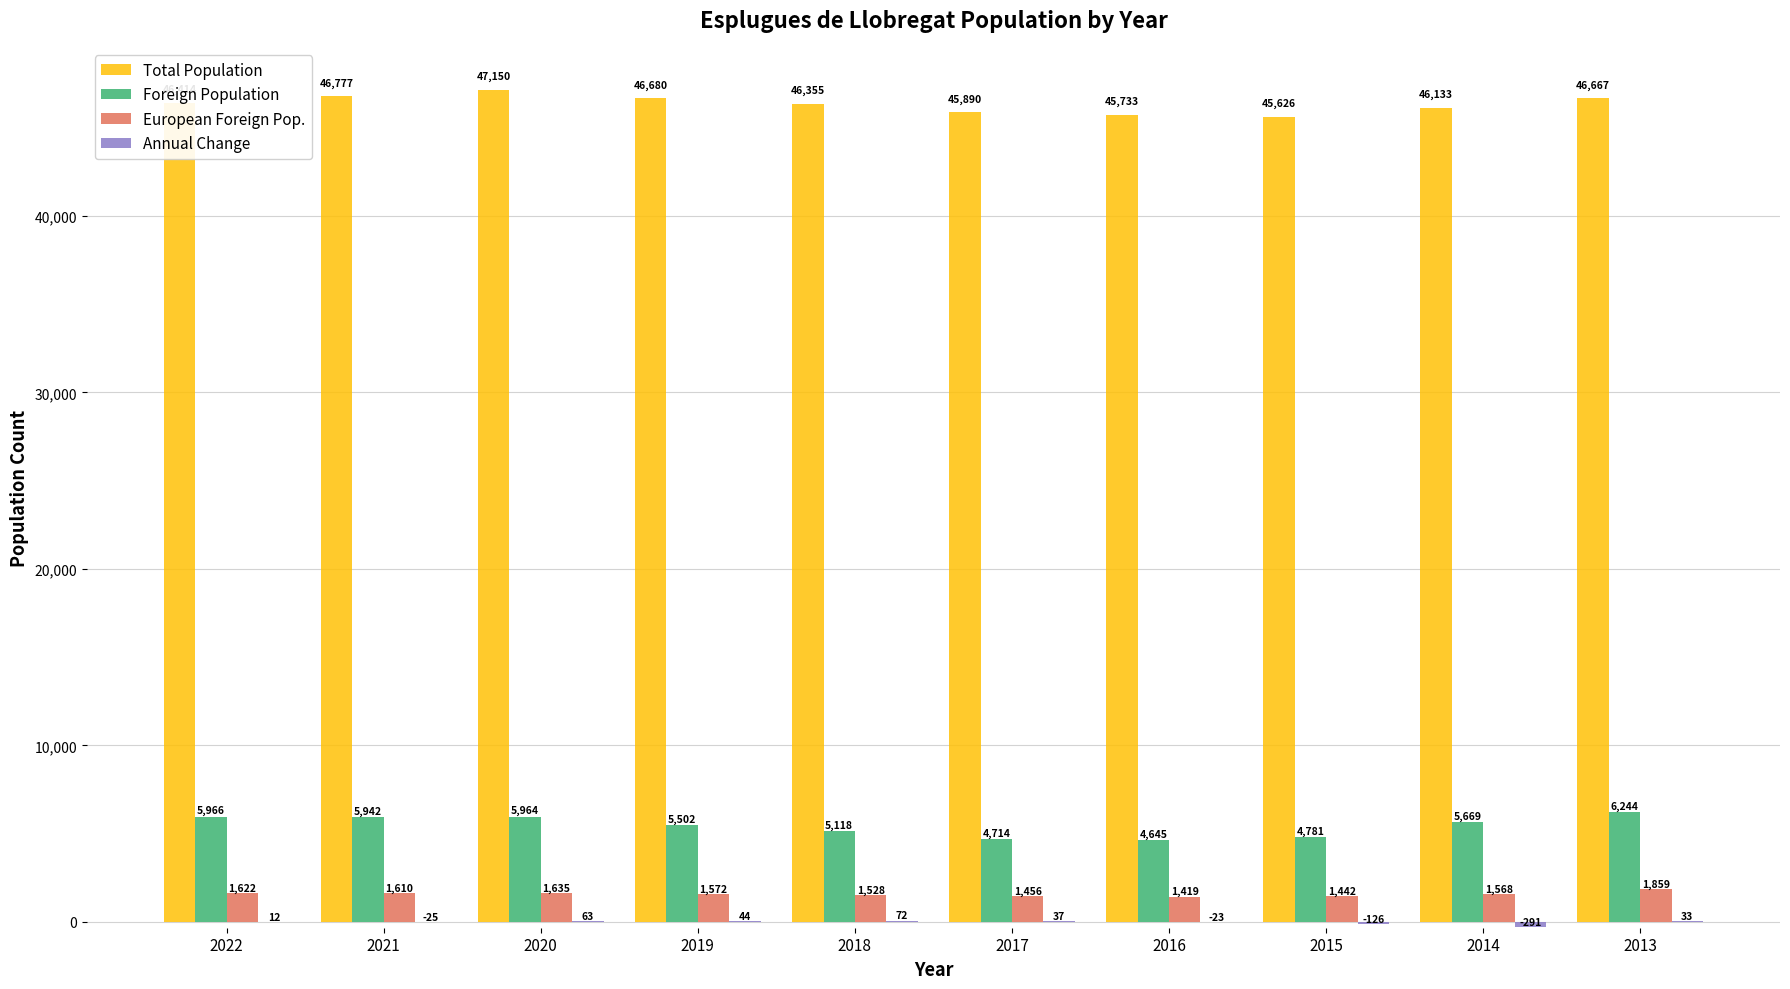

How many series are shown in this chart?

4